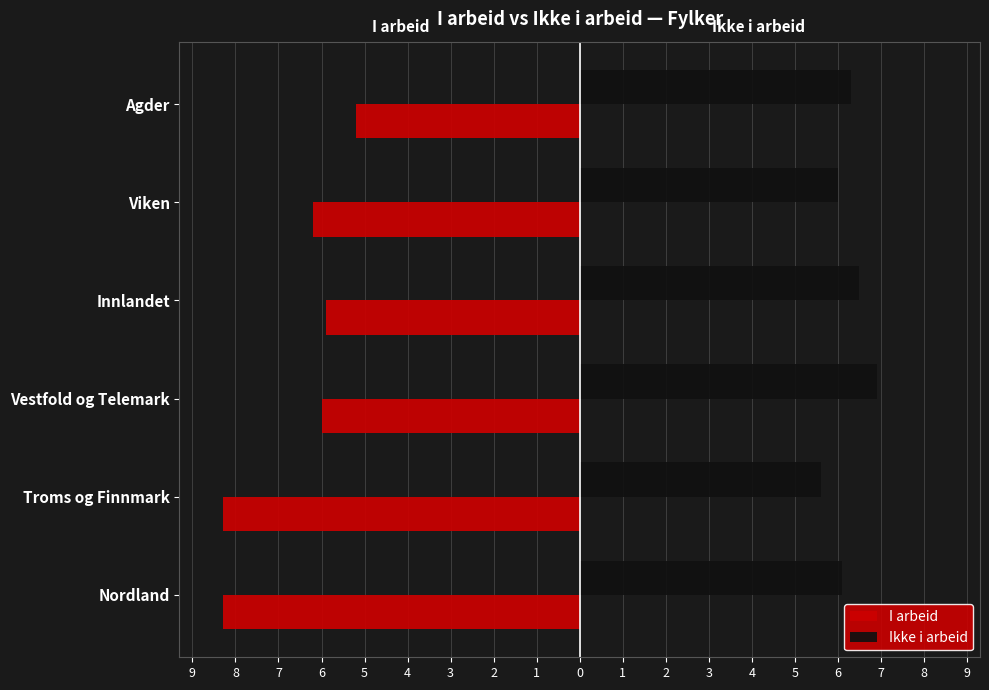

Reading right to left, extract all data points from this chart.

I arbeid: -5.2	-6.2	-5.9	-6.0	-8.3	-8.3
Ikke i arbeid: 6.3	6.0	6.5	6.9	5.6	6.1